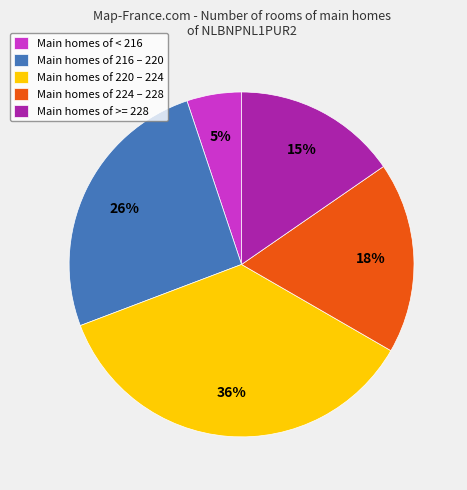

Rank the categories by value from highest to lowest.

Main homes of 220 – 224, Main homes of 216 – 220, Main homes of 224 – 228, Main homes of >= 228, Main homes of < 216